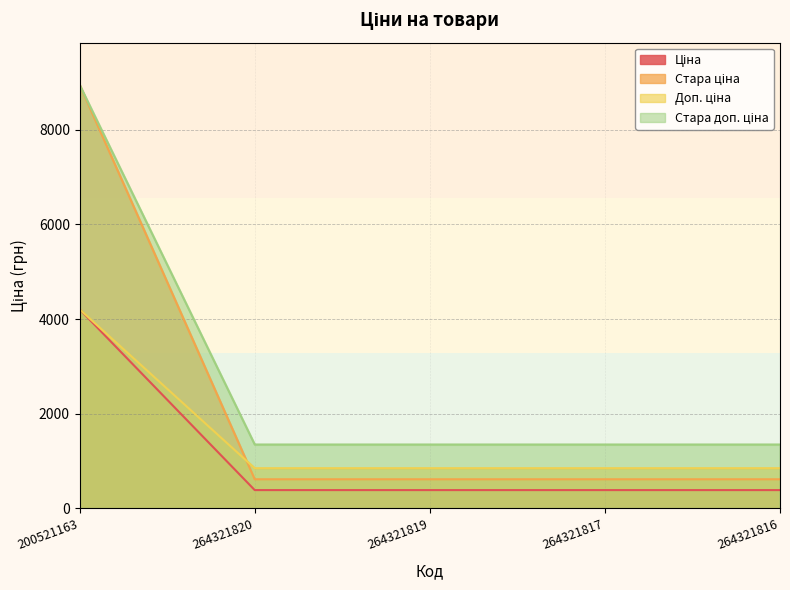

What are all the series names shown in the legend?

Ціна, Стара ціна, Доп. ціна, Стара доп. ціна